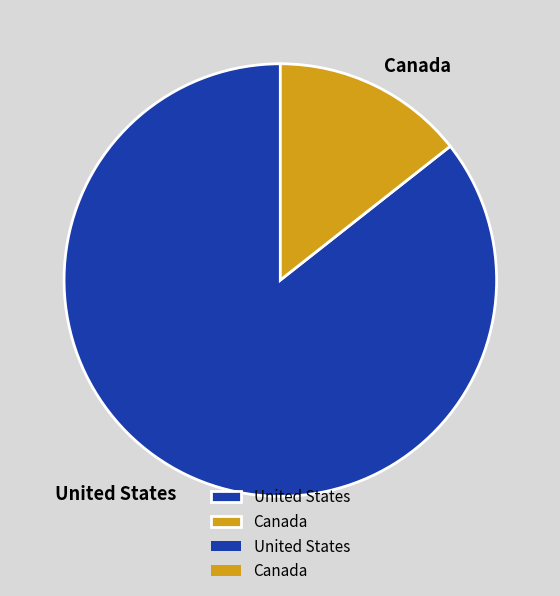

Which has a higher value, United States or Canada?

United States